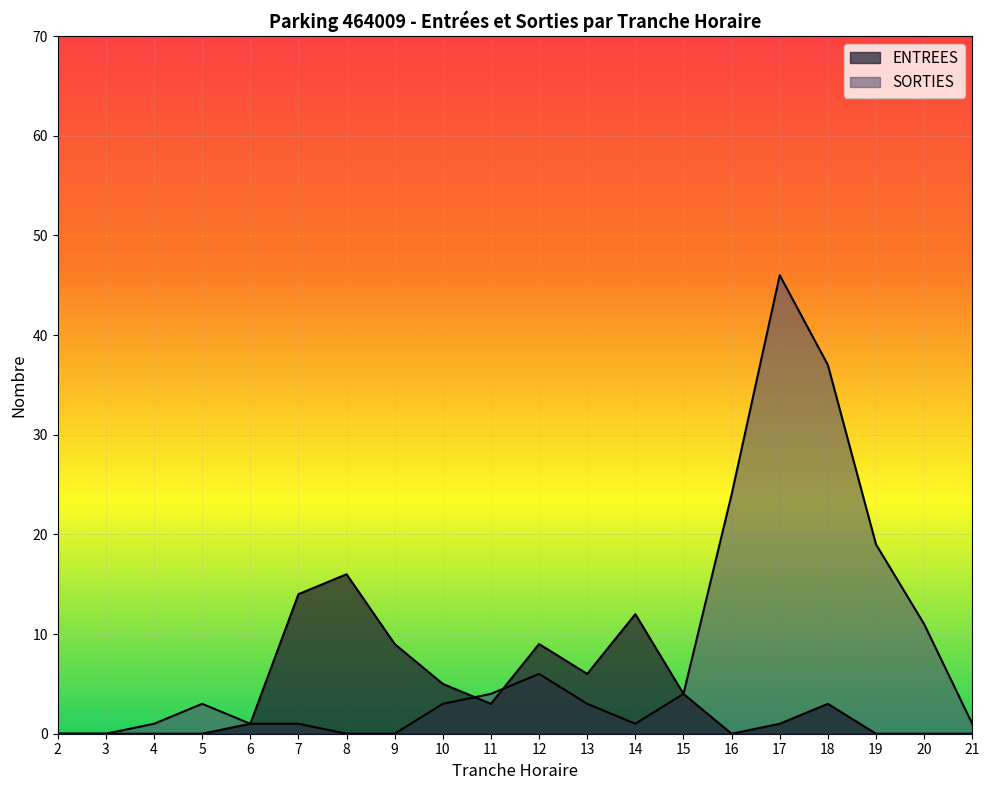

At which label is SORTIES closest to 23?

16